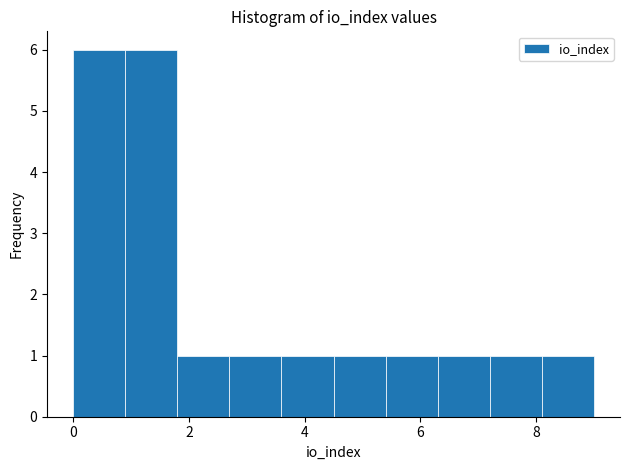

Reading left to right, list every bar in this chart as the range it spans on the x-axis followed by its height. Neither the bar edges nor the heights are printed on the chart, so give them approximately, as read against the axes.

0.0 to 0.9: 6
0.9 to 1.8: 6
1.8 to 2.7: 1
2.7 to 3.6: 1
3.6 to 4.5: 1
4.5 to 5.4: 1
5.4 to 6.3: 1
6.3 to 7.2: 1
7.2 to 8.1: 1
8.1 to 9.0: 1